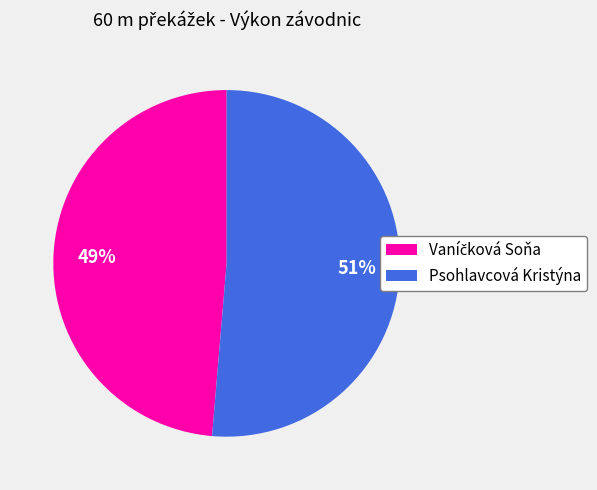

Is there any slice that represents more than half of the pie?

Yes